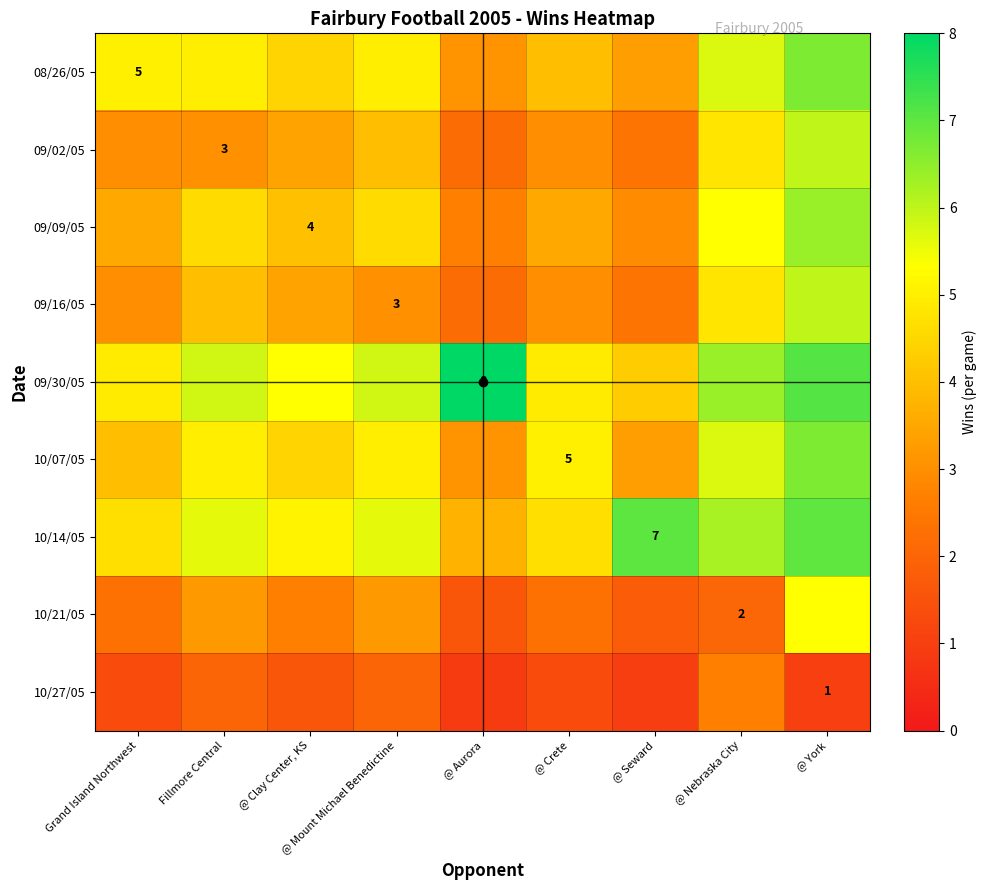

What is the sum of all 10/21/05 values?

24.3